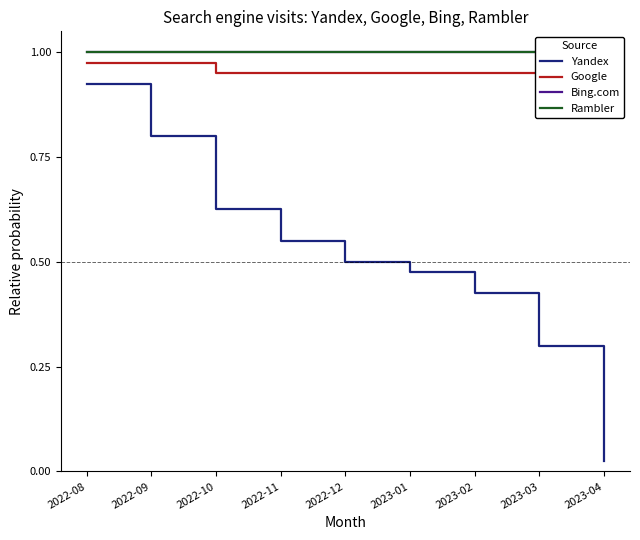

True or false: Google and Bing.com intersect in this chart.

False